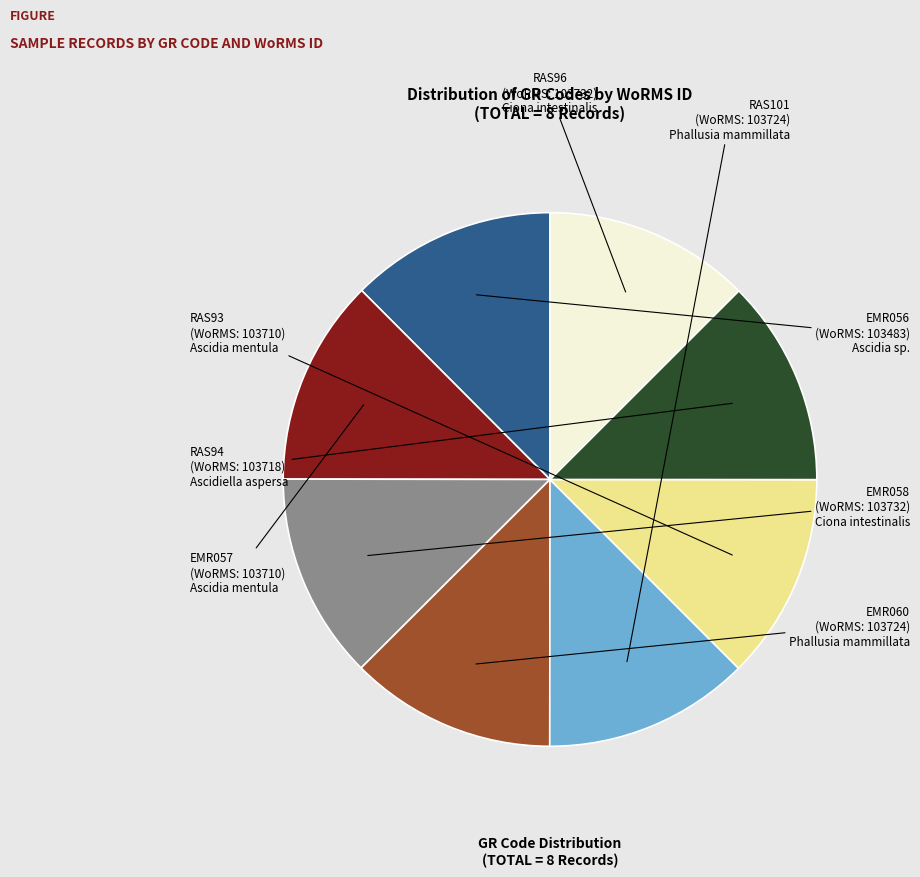

How many slices are in this pie chart?

8